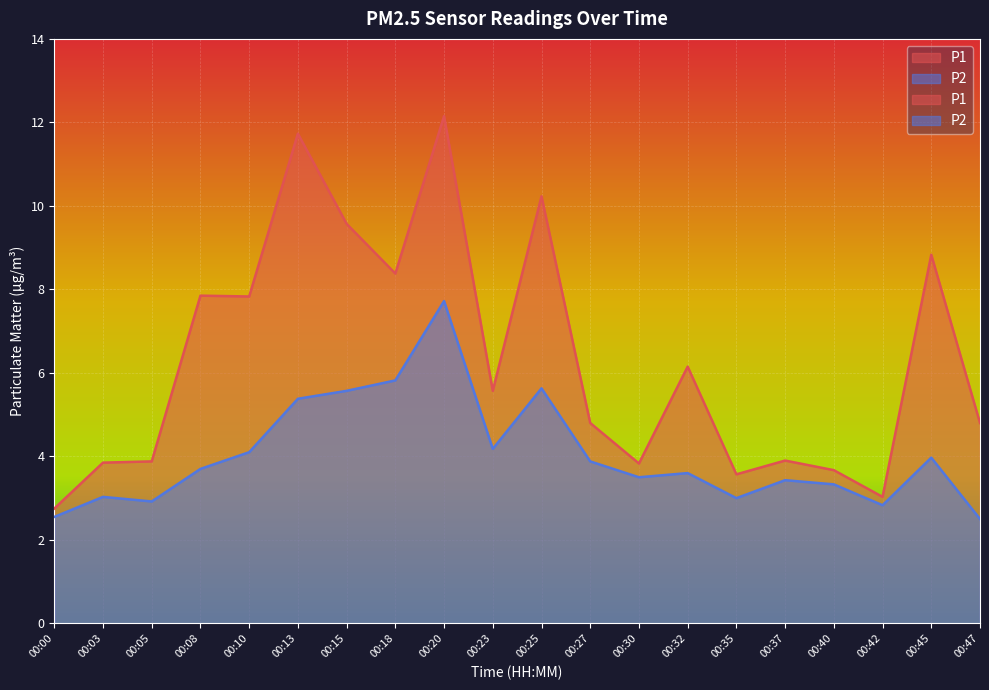

What is the difference between the P2 values at 00:35 and 00:27?

0.9